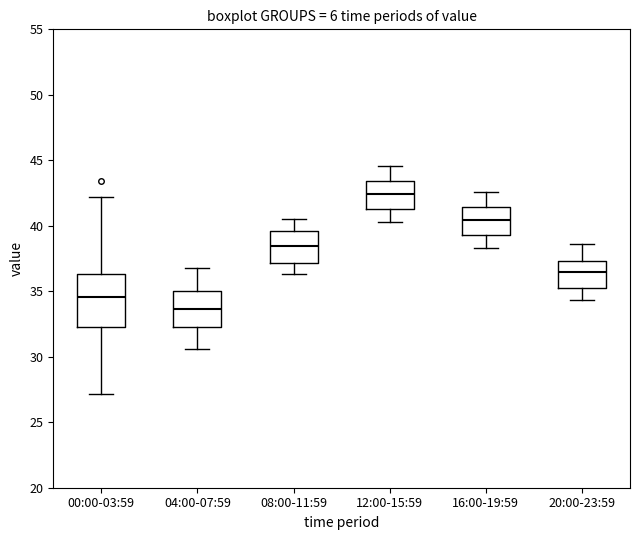

Reading left to right, transcribe this box plot: for each box, give where its median line is, the range the box spans, and where its two whiskers end, as read against the y-axis. The values are not printed on the chart, so give them approximately, as read against the axis.

00:00-03:59: median 34.5, box 32.5 to 36.5, whiskers 27.0 to 42.0
04:00-07:59: median 33.5, box 32.5 to 35.0, whiskers 30.5 to 37.0
08:00-11:59: median 38.5, box 37.0 to 39.5, whiskers 36.5 to 40.5
12:00-15:59: median 42.5, box 41.5 to 43.5, whiskers 40.5 to 44.5
16:00-19:59: median 40.5, box 39.5 to 41.5, whiskers 38.5 to 42.5
20:00-23:59: median 36.5, box 35.5 to 37.5, whiskers 34.5 to 38.5